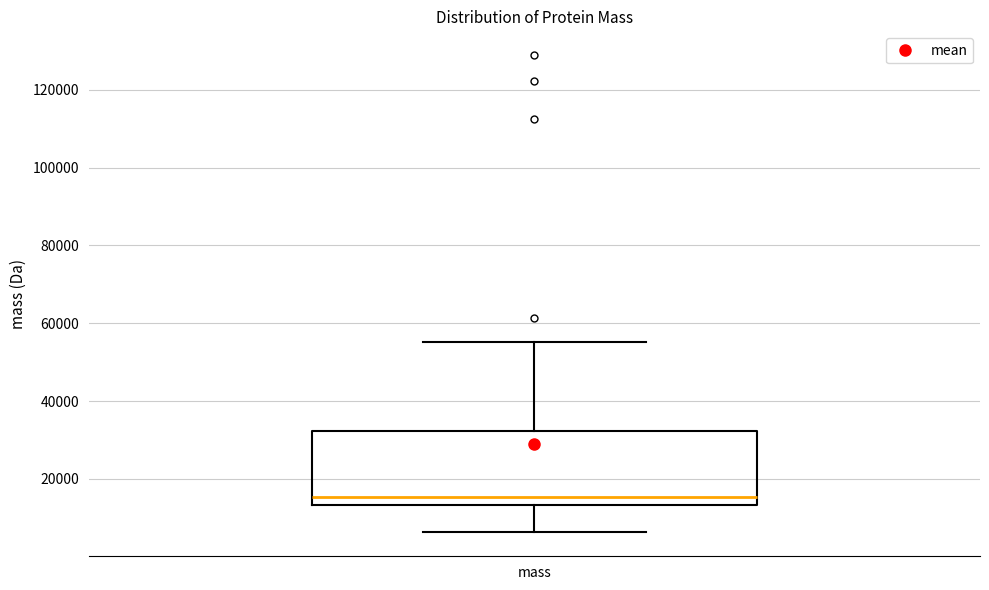

Transcribe this box plot: give where the median line is, the range the box spans, and where the two whiskers end, as read against the y-axis. The values are not printed on the chart, so give them approximately, as read against the axis.

median 16000, box 14000 to 32000, whiskers 6000 to 56000